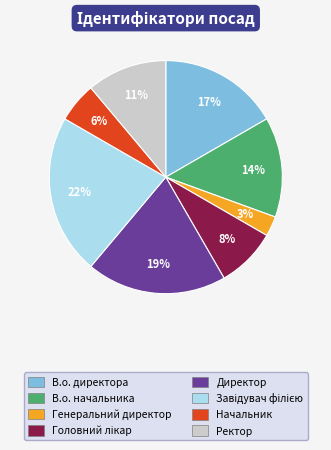

Is there a majority slice in this chart?

No